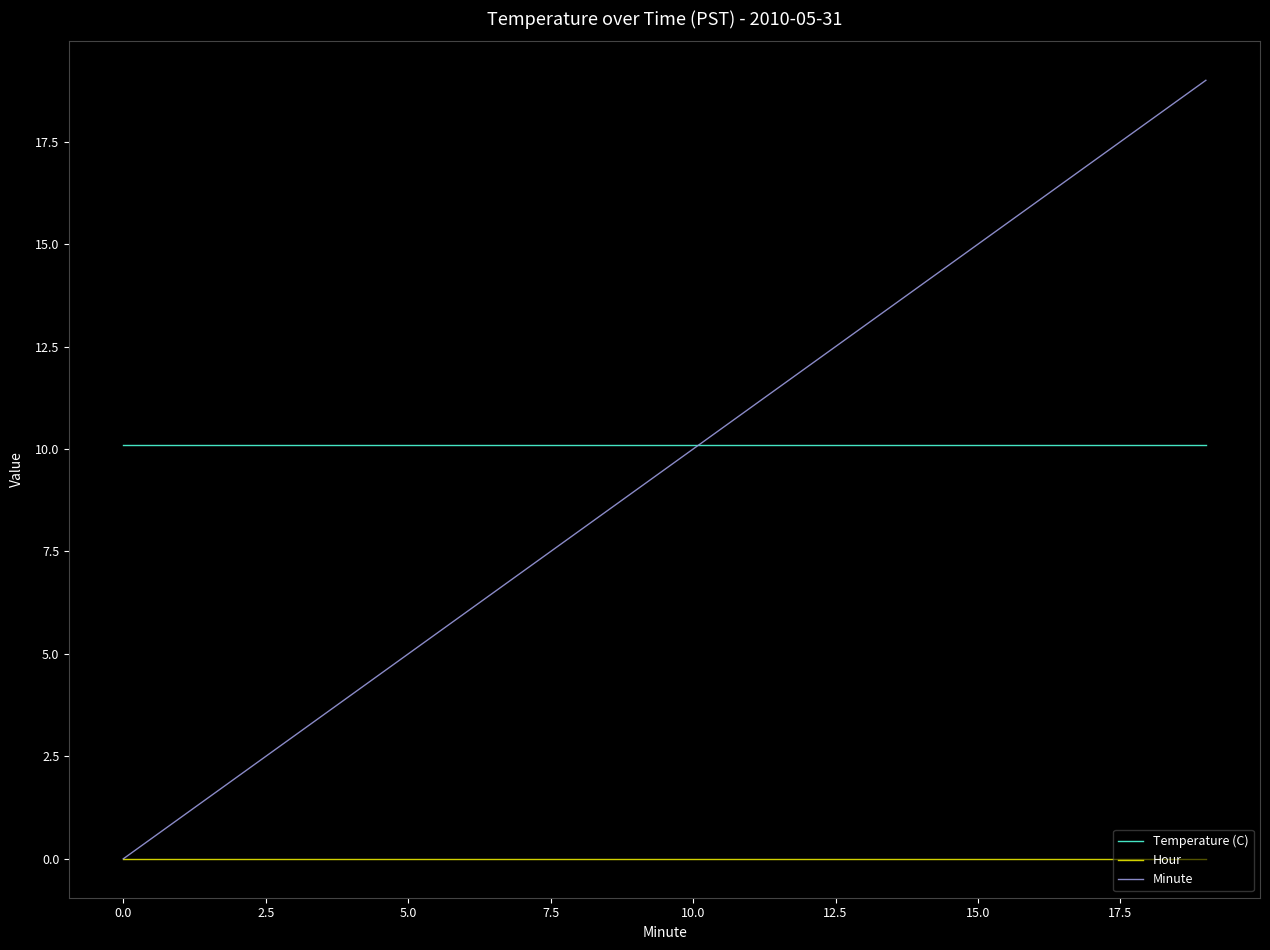

How many lines are shown in the chart?

3